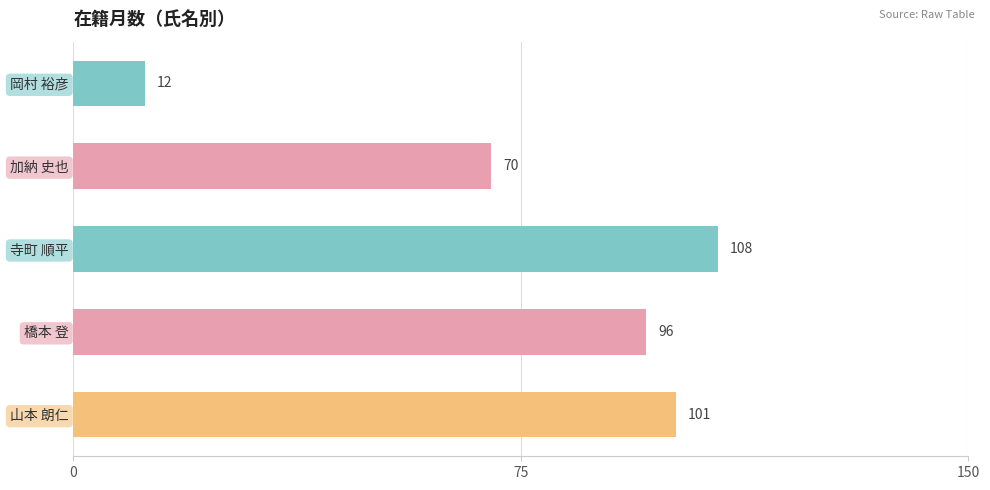

List the labels in order of value, largest first.

寺町 順平, 山本 朗仁, 橋本 登, 加納 史也, 岡村 裕彦